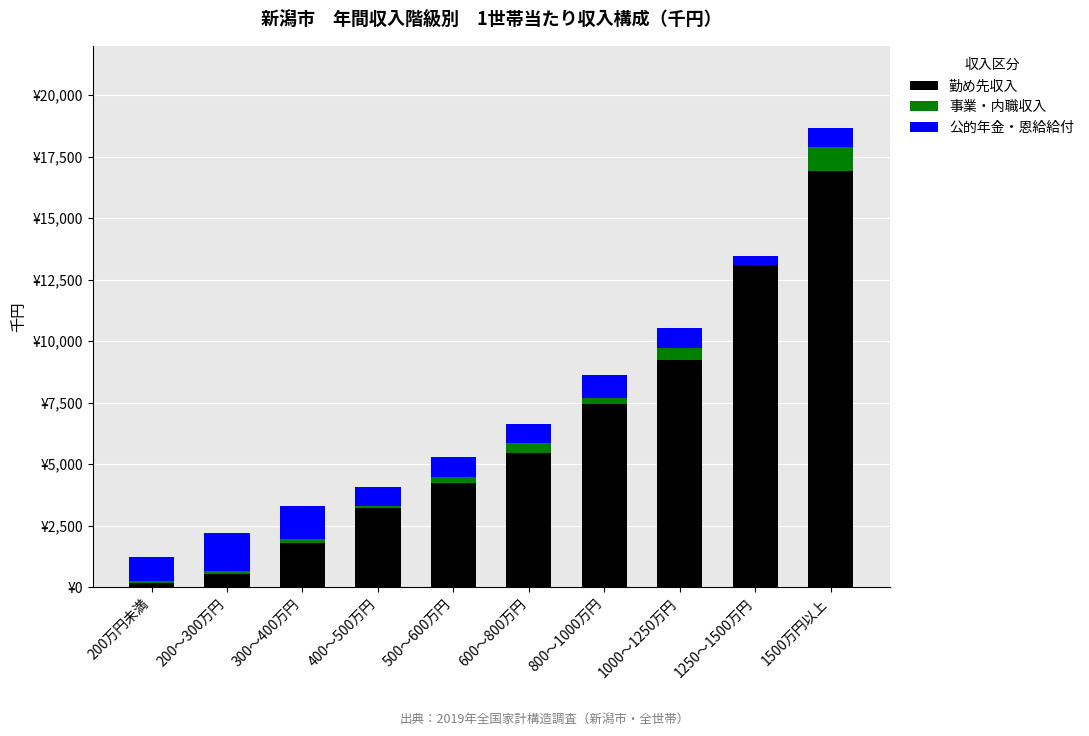

Does the chart contain stacked bars?

Yes